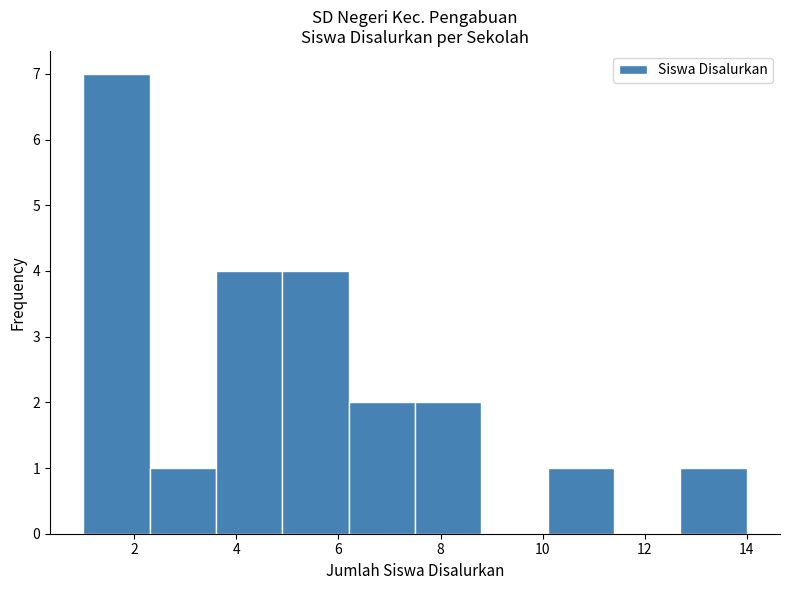

How tall is the bar that spans 1.0 to 2.3 on the x-axis? Neither the bar edges nor the heights are printed on the chart, so give them approximately, as read against the axes.

7